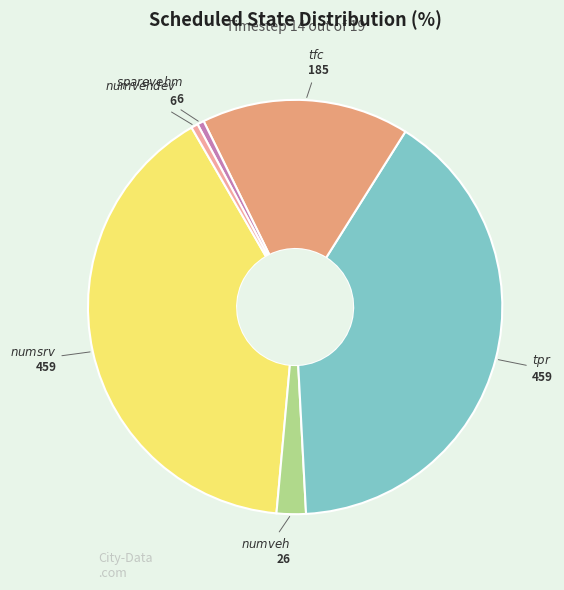

Is there a majority slice in this chart?

No